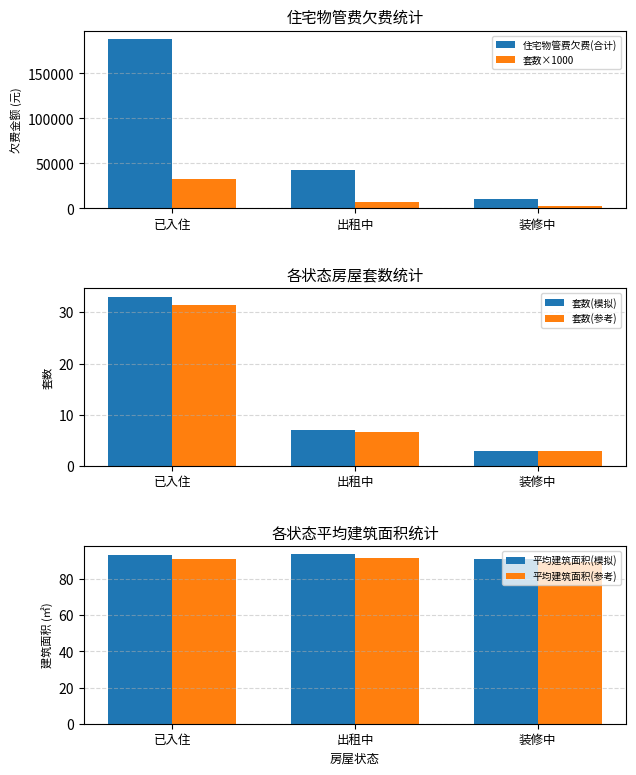

Where does the 套数(模拟) series first go above 7?

已入住